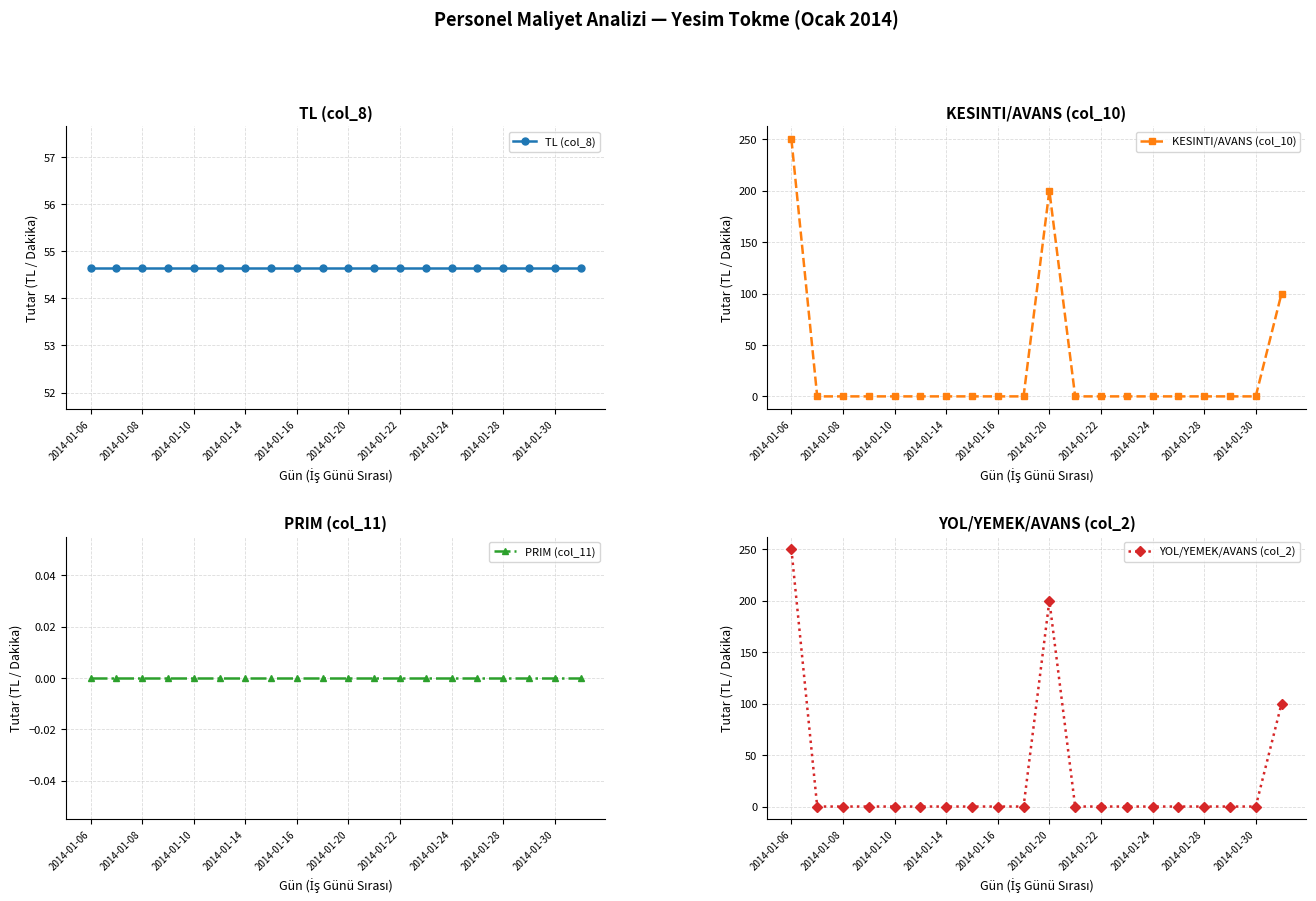

In KESINTI/AVANS (col_10), how many points are higher than both neighbors (excluding endpoints)?

1